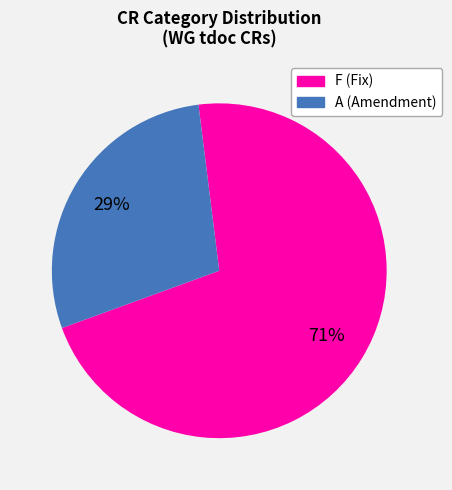

Is there a majority slice in this chart?

Yes